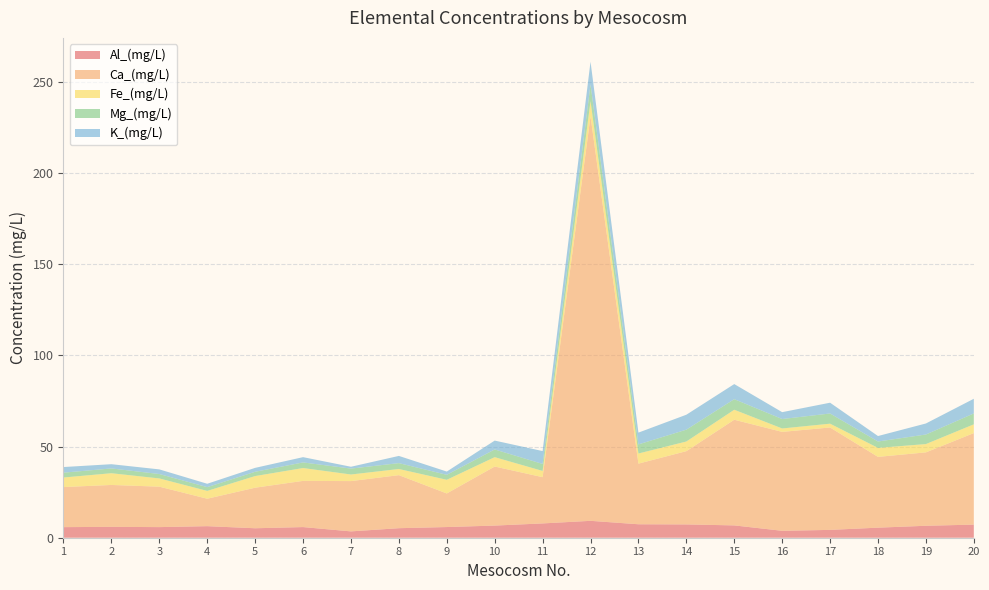

Reading left to right, transcribe all the data shown in this chart.

Al_(mg/L): 1=5.8	2=6.0	3=5.8	4=6.3	5=5.2	6=5.8	7=3.5	8=5.2	9=5.9	10=6.7	11=7.8	12=9.3	13=7.4	14=7.3	15=6.8	16=3.8	17=4.3	18=5.5	19=6.6	20=7.2
Ca_(mg/L): 1=22.0	2=23.0	3=22.2	4=15.0	5=22.2	6=25.3	7=27.6	8=29.1	9=18.4	10=32.4	11=25.4	12=221.8	13=33.2	14=40.2	15=57.9	16=54.2	17=56.1	18=38.8	19=40.2	20=50.2
Fe_(mg/L): 1=5.2	2=6.4	3=4.5	4=4.3	5=6.4	6=7.0	7=3.6	8=3.4	9=7.5	10=5.1	11=3.4	12=8.3	13=5.6	14=5.3	15=5.5	16=1.9	17=2.1	18=4.9	19=4.6	20=4.8
Mg_(mg/L): 1=2.7	2=2.6	3=2.4	4=2.1	5=2.4	6=3.1	7=3.2	8=3.2	9=2.7	10=4.2	11=3.8	12=9.3	13=5.0	14=6.5	15=5.8	16=5.2	17=5.6	18=3.5	19=5.2	20=6.0
K_(mg/L): 1=3.1	2=2.3	3=2.5	4=1.8	5=2.1	6=2.9	7=1.0	8=3.9	9=1.8	10=4.9	11=7.1	12=12.4	13=6.5	14=8.2	15=8.3	16=3.8	17=5.9	18=3.0	19=6.0	20=8.0